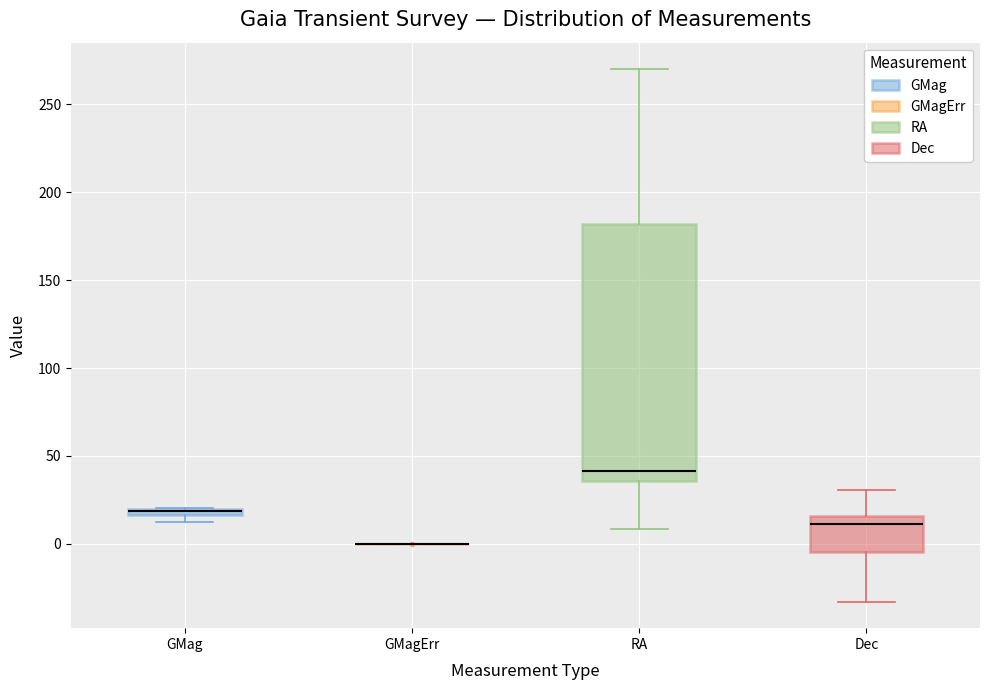

Comparing the boxes themselves (not the whiskers), which one is the tallest?

RA